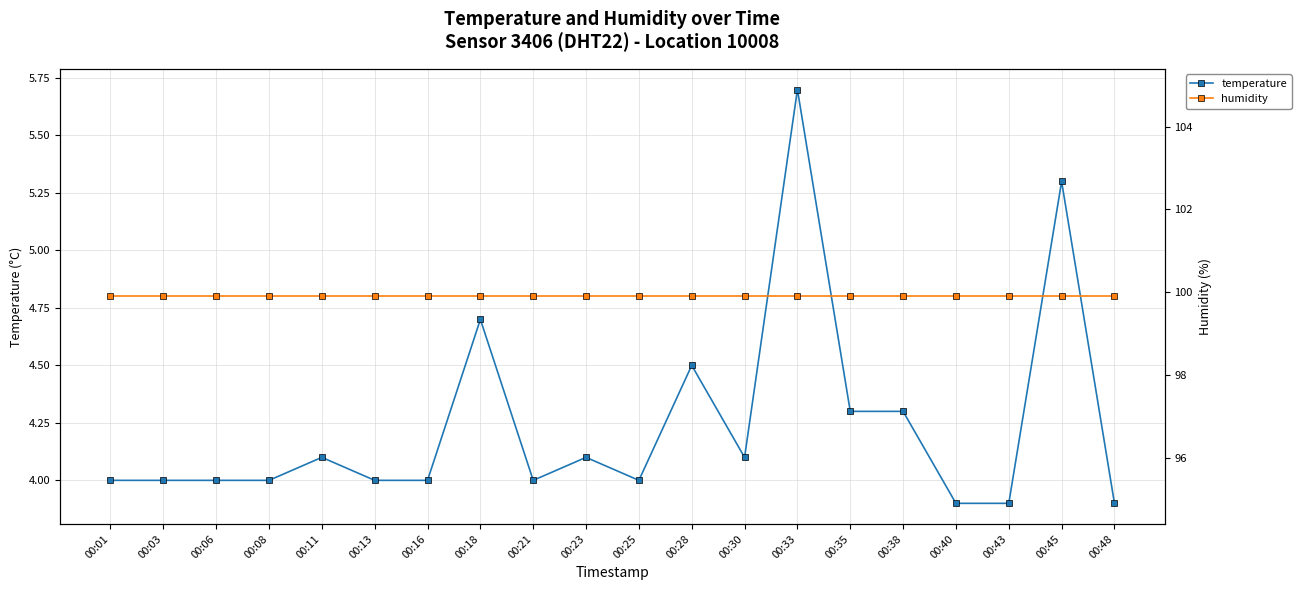

In temperature, how many points are lower than both neighbors (excluding endpoints)?

3